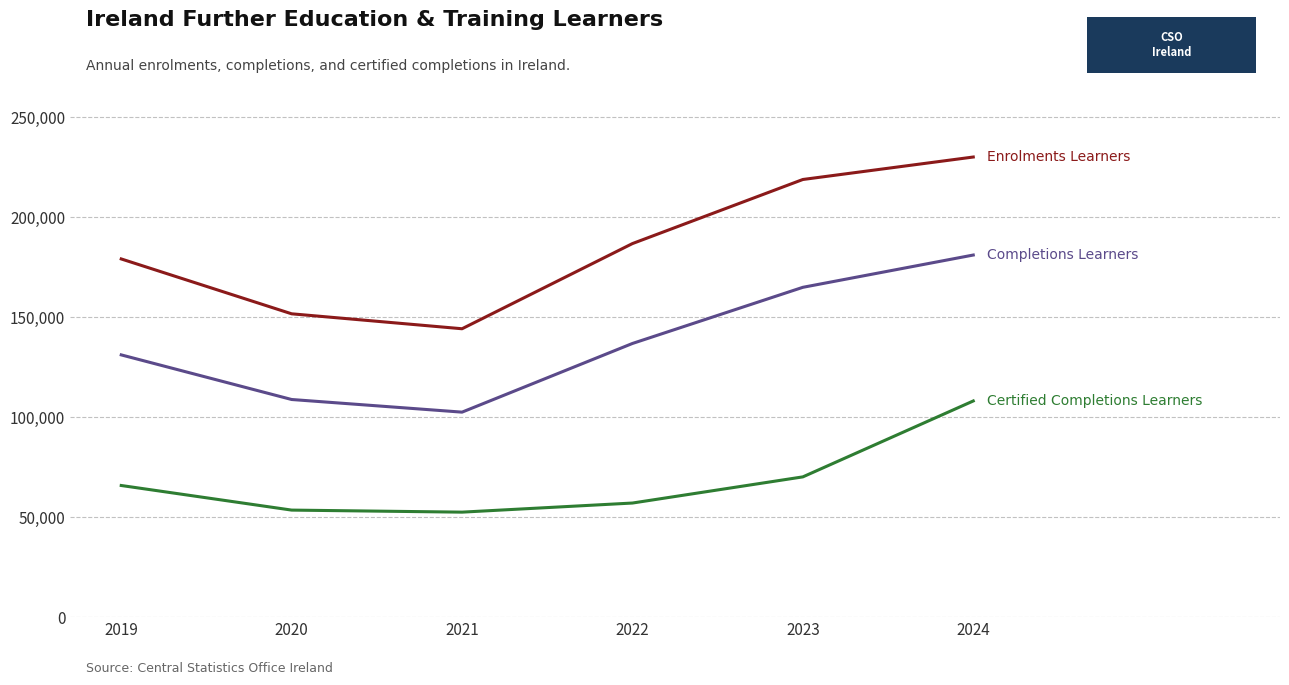

At which category is the sum across all series the highest?

2024